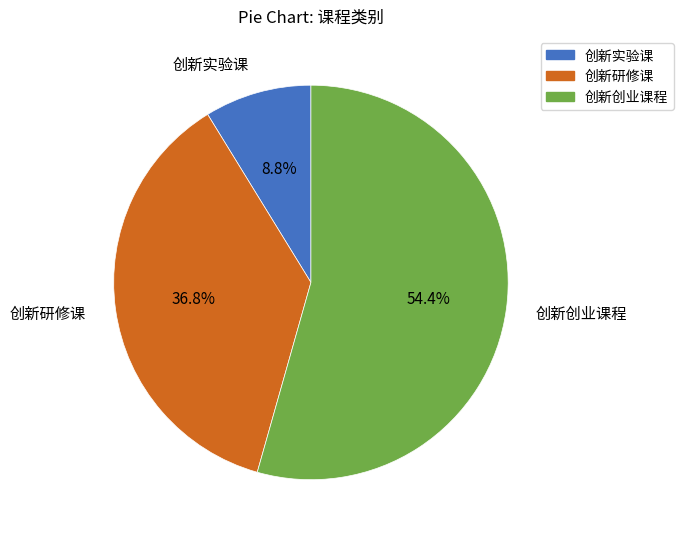

To the nearest percent, what percentage of the pie is 创新实验课?

9%